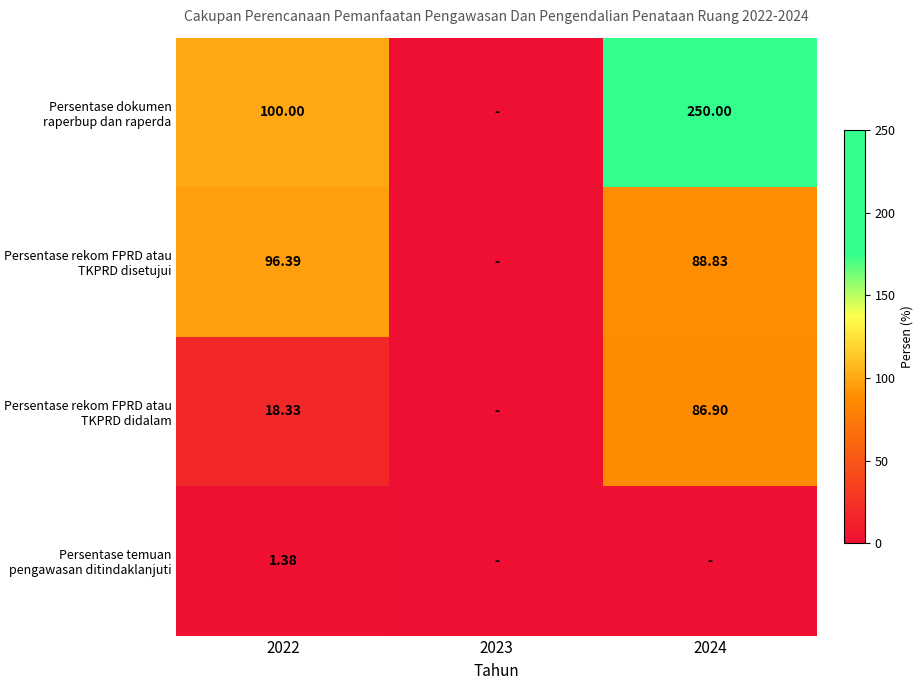

At how many categories does at least one series exceed 123?

1